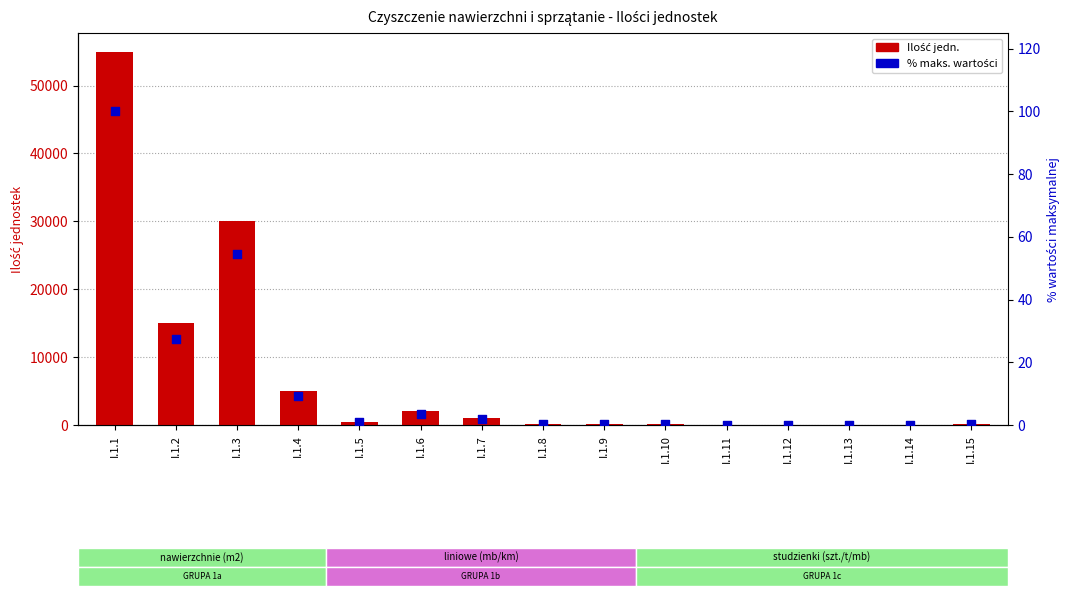

What is the total value across all series at I.1.5?

500.9